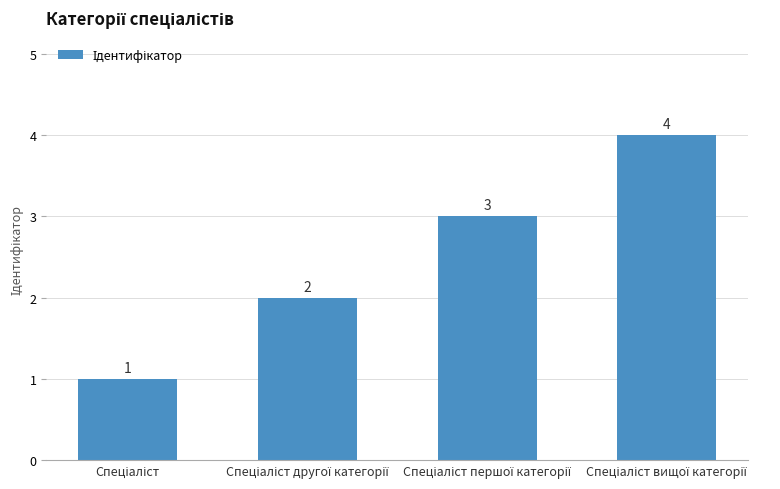

Count the values in the range 2 to 4.

3